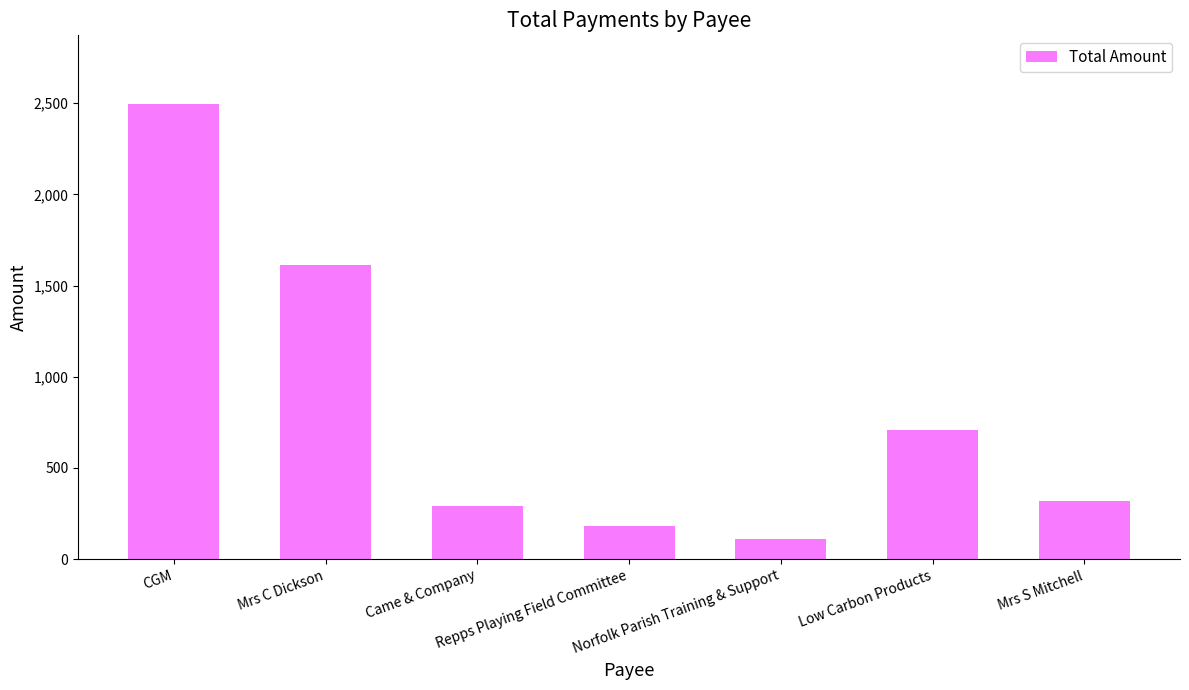

How many data points are less than 320?

3